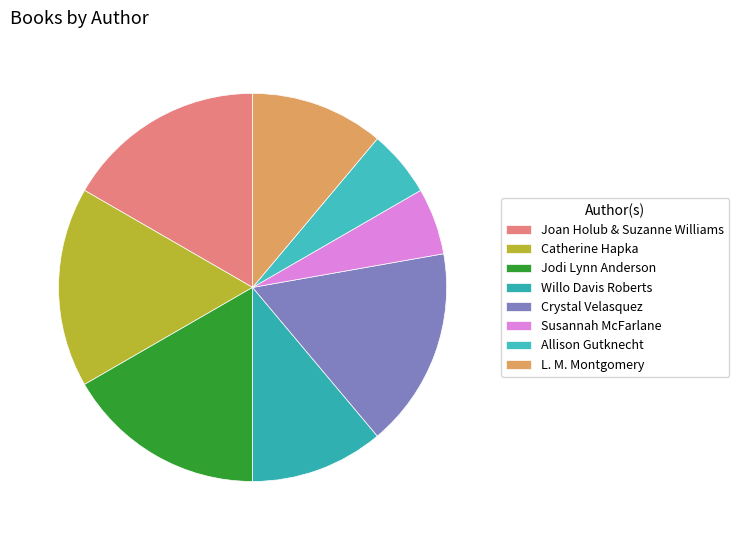

Does Willo Davis Roberts account for over 50% of the chart?

No